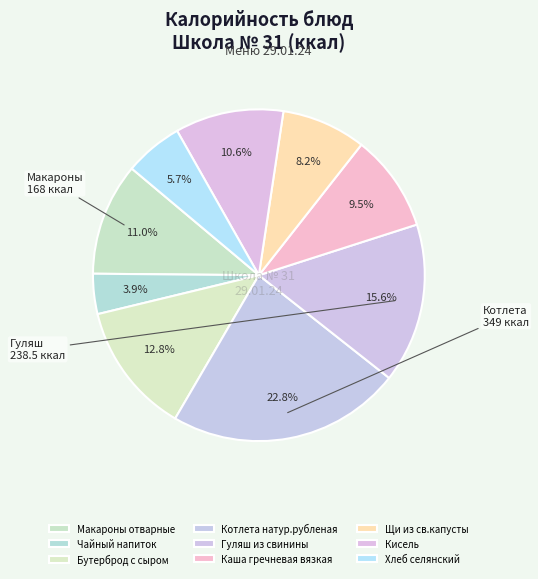

What percentage is the Макароны отварные slice, to the nearest percent?

11%